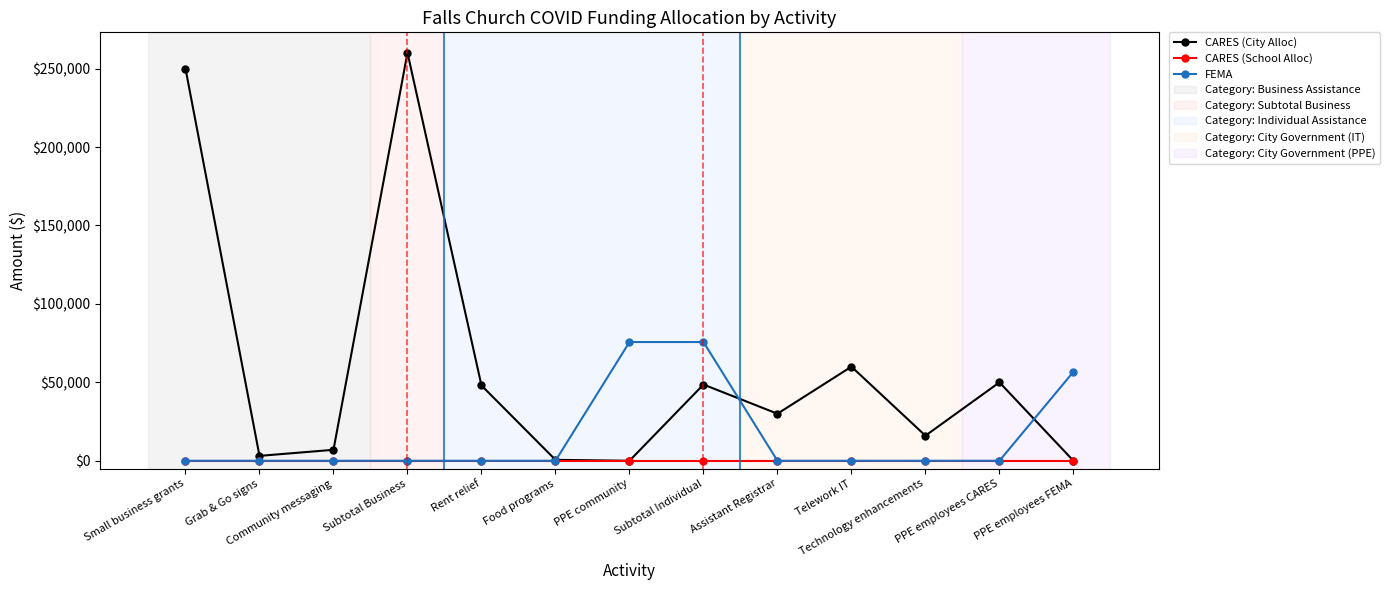

What position from the left is PPE employees FEMA?

13